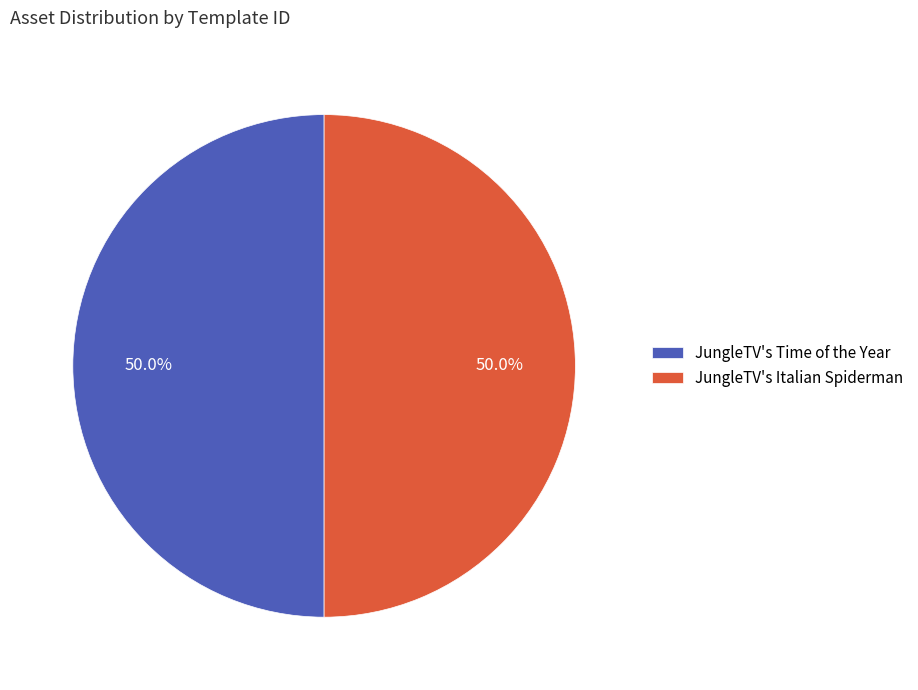

Approximately how many times larger is the value at JungleTV's Time of the Year compared to JungleTV's Italian Spiderman?

1.0